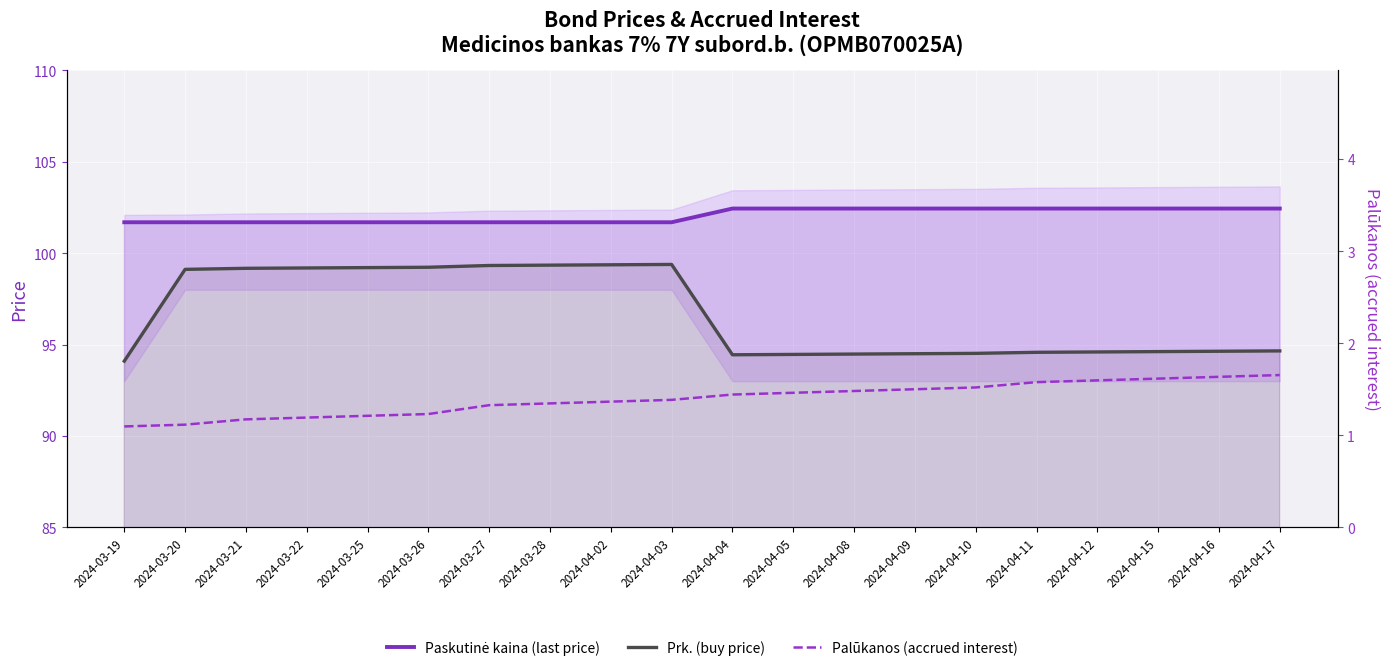

The value of Prk. (buy price) at 2024-03-26 is 152.2. True or false?

False